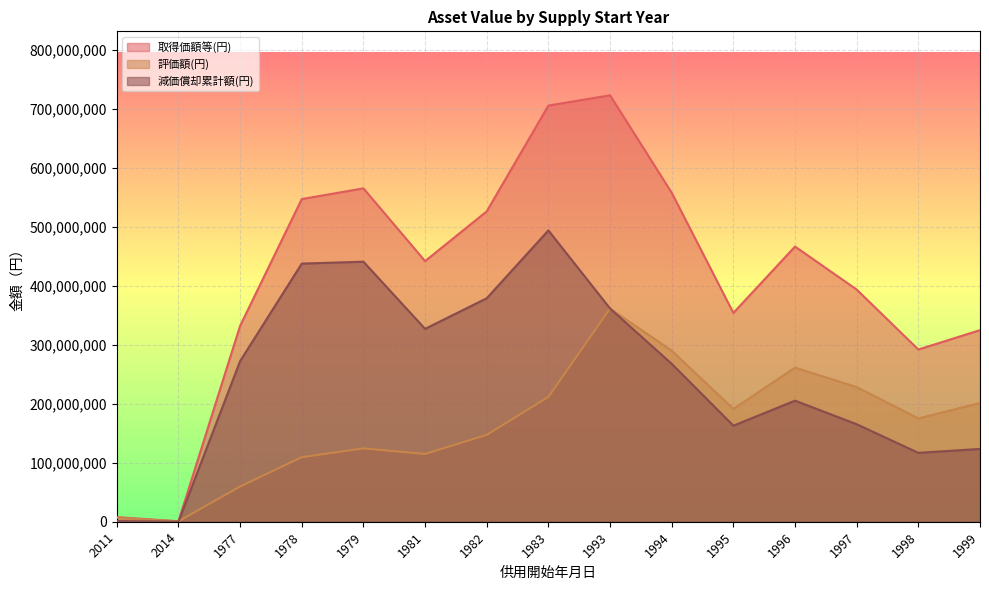

What is the sum of the 取得価額等(円) values at 1997 and 1983?

1098442464